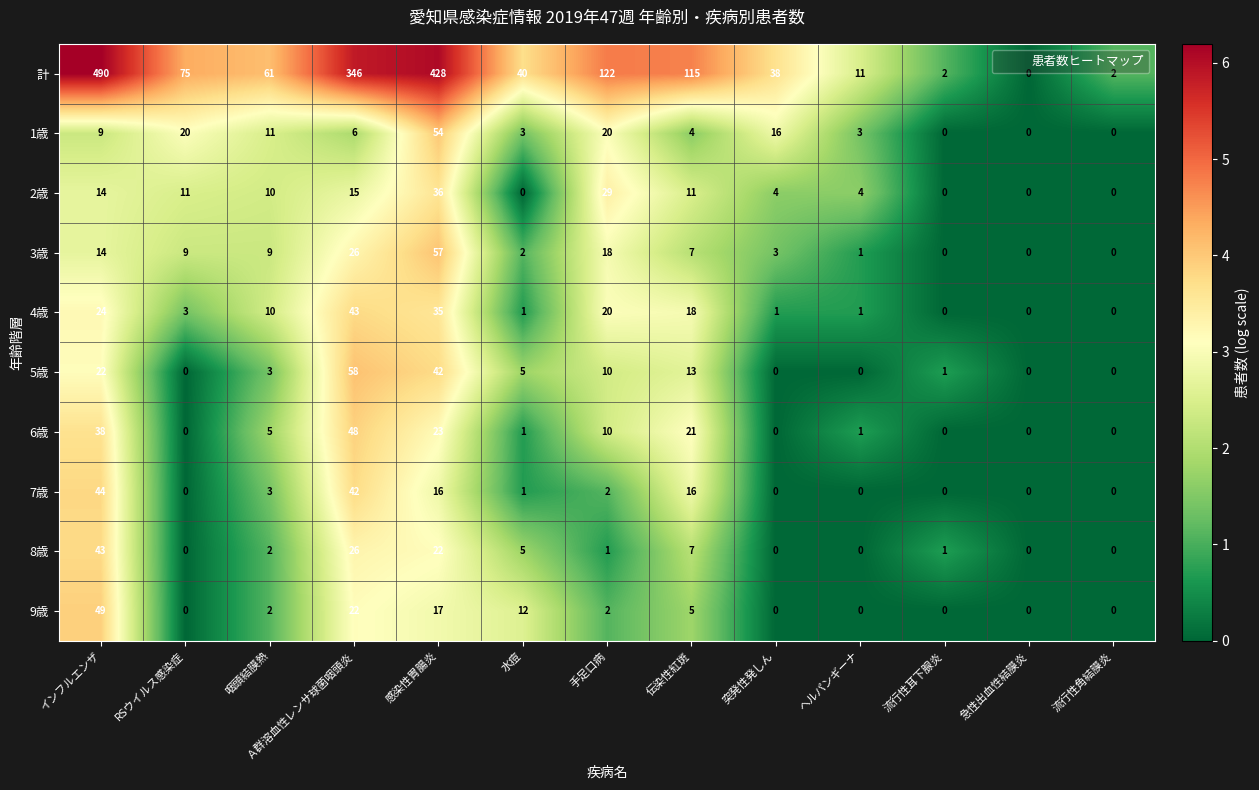

Where does the 4歳 series first go above 3?

インフルエンザ